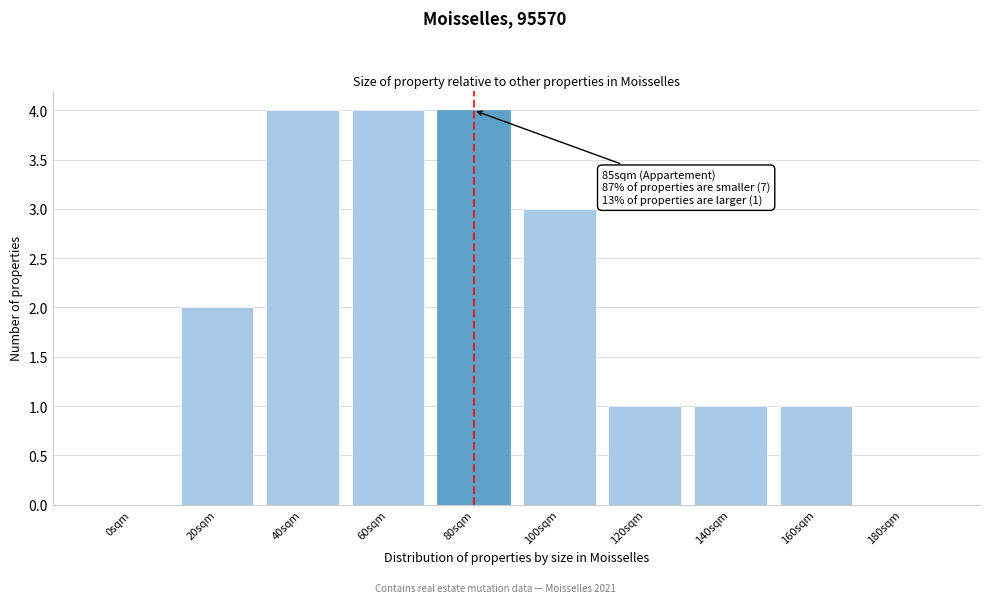

Reading left to right, what are all the values shown in this chart?

0sqm=0	20sqm=2	40sqm=4	60sqm=4	80sqm=4	100sqm=3	120sqm=1	140sqm=1	160sqm=1	180sqm=0